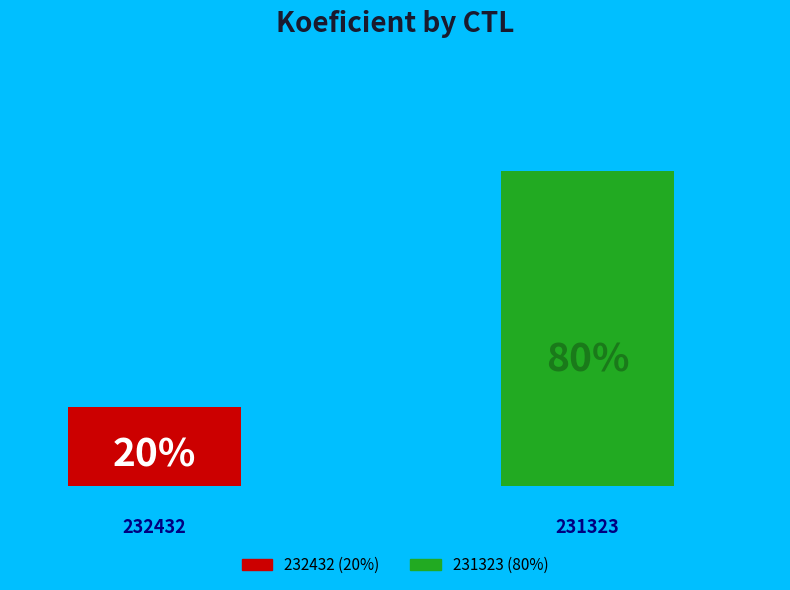

Is it true that 231323 is 80% of the pie?

True